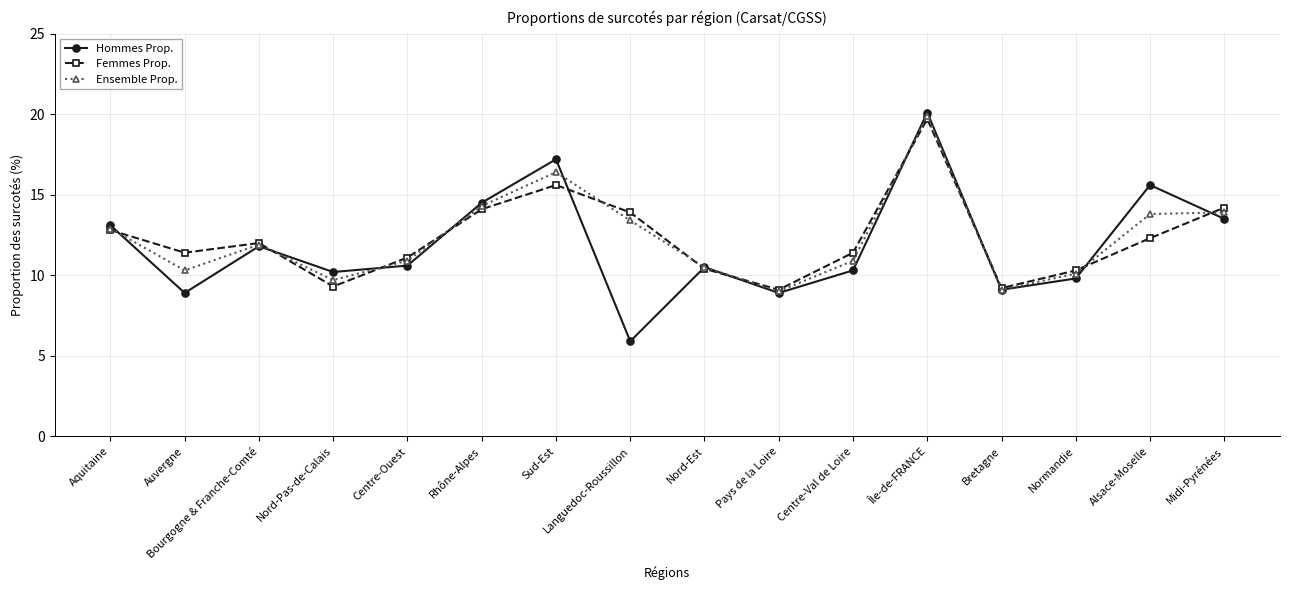

How many data points in Femmes Prop. are less than 12?

8